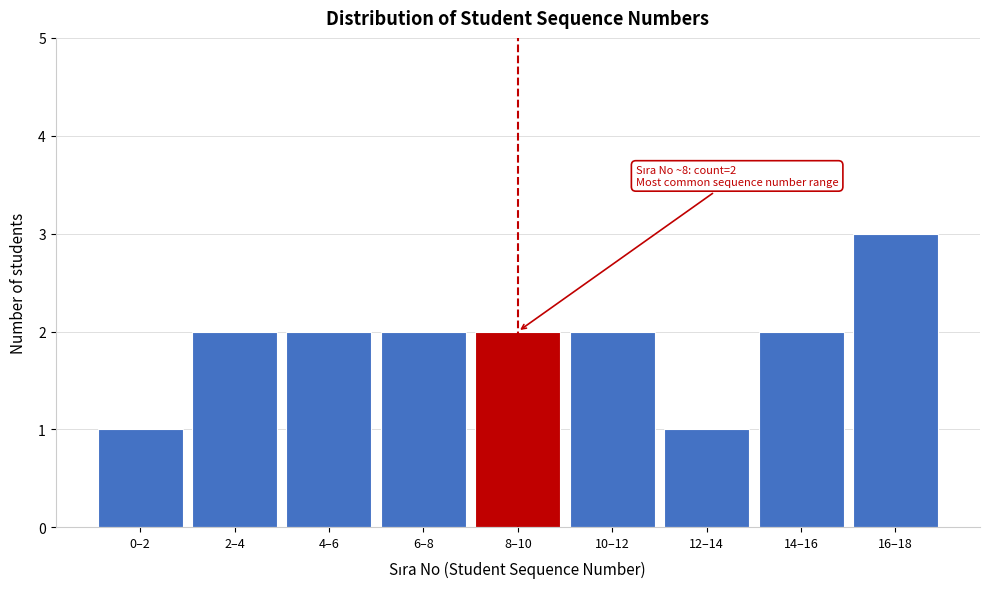

Reading left to right, extract all data points from this chart.

0–2=1	2–4=2	4–6=2	6–8=2	8–10=2	10–12=2	12–14=1	14–16=2	16–18=3